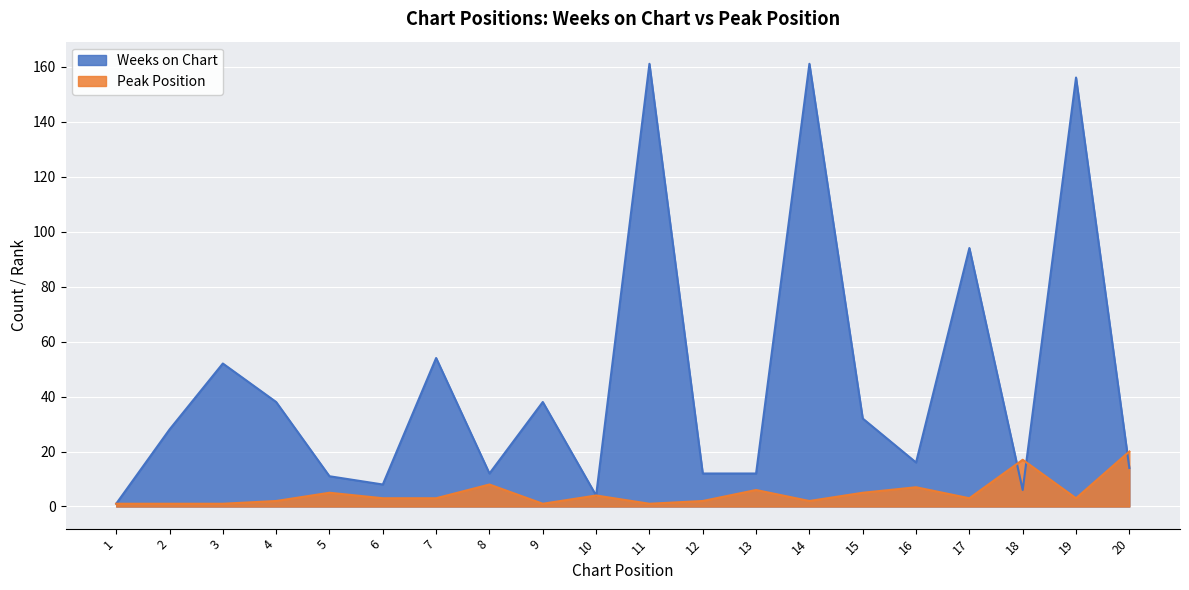

True or false: Weeks on Chart has more than 2 interior local peaks.

True